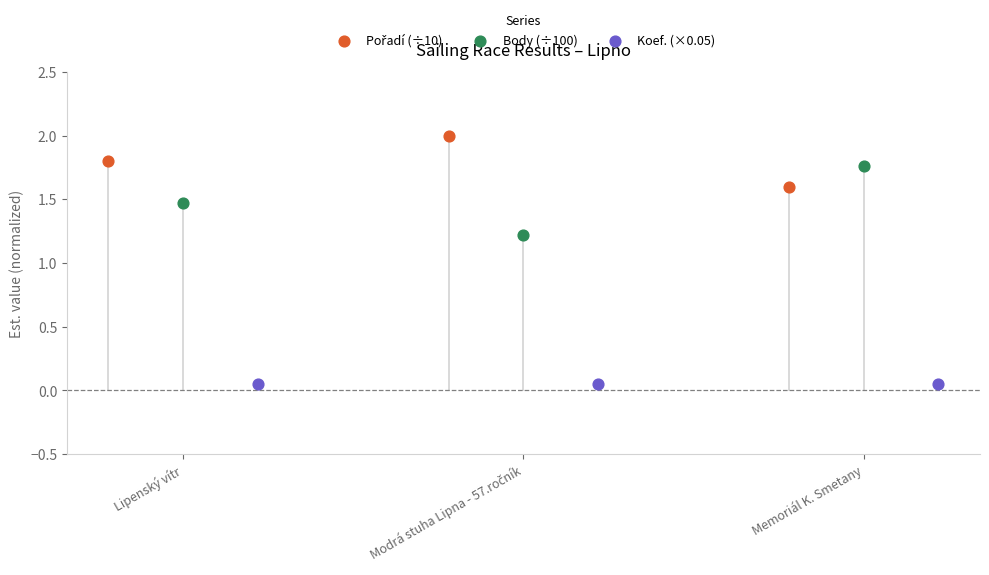

Which series contains the lowest Y value?

Koef. (×0.05)